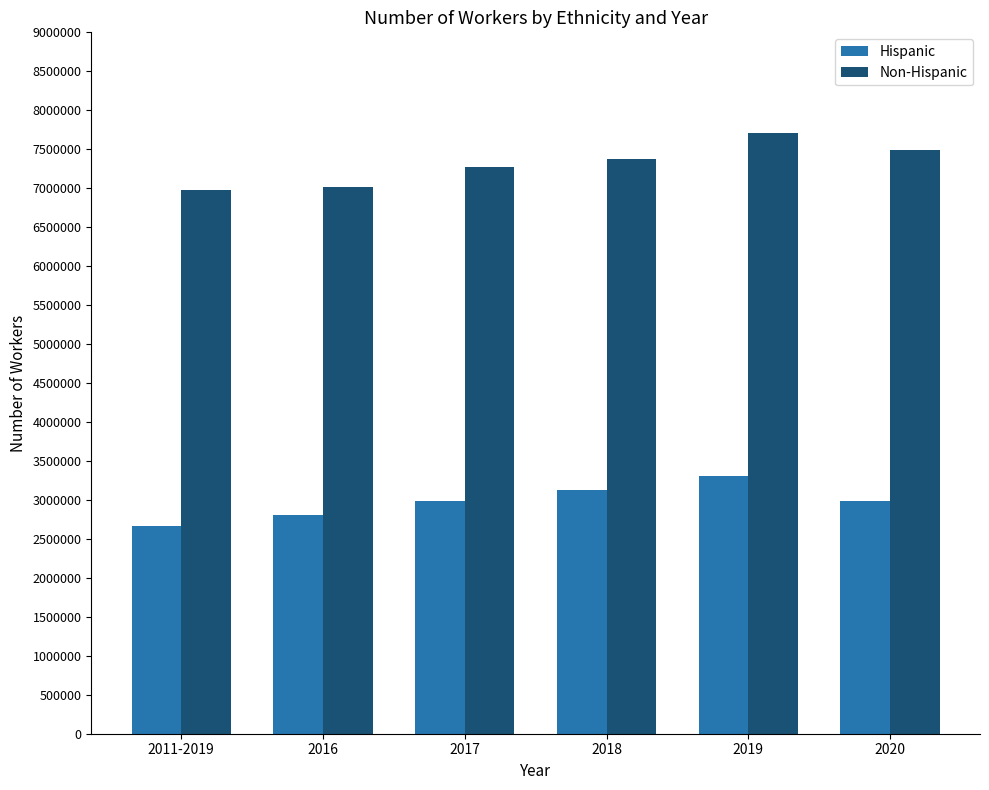

The value of Hispanic at 2011-2019 is 4034364. True or false?

False